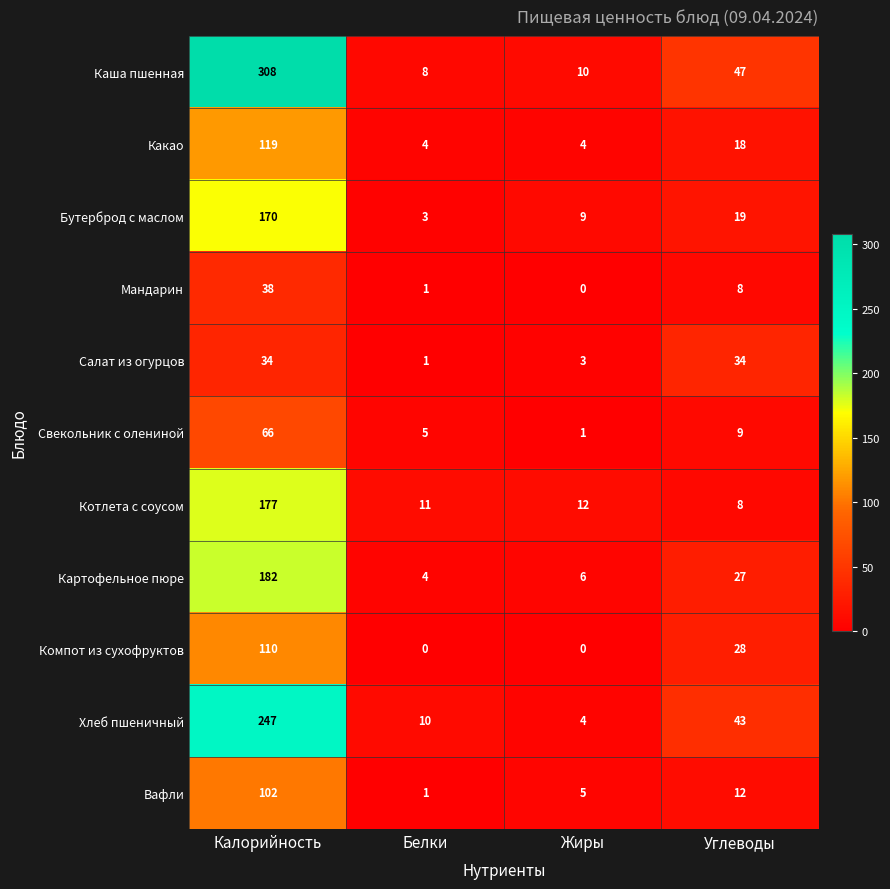

How many Какао values are between 4 and 119?

4